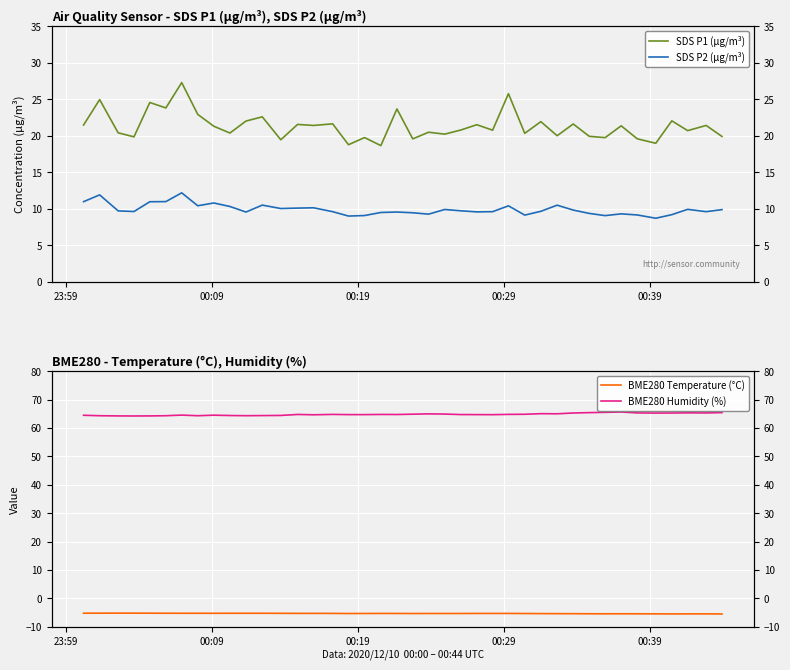

True or false: BME280 Temperature (°C) and BME280 Humidity (%) intersect in this chart.

False